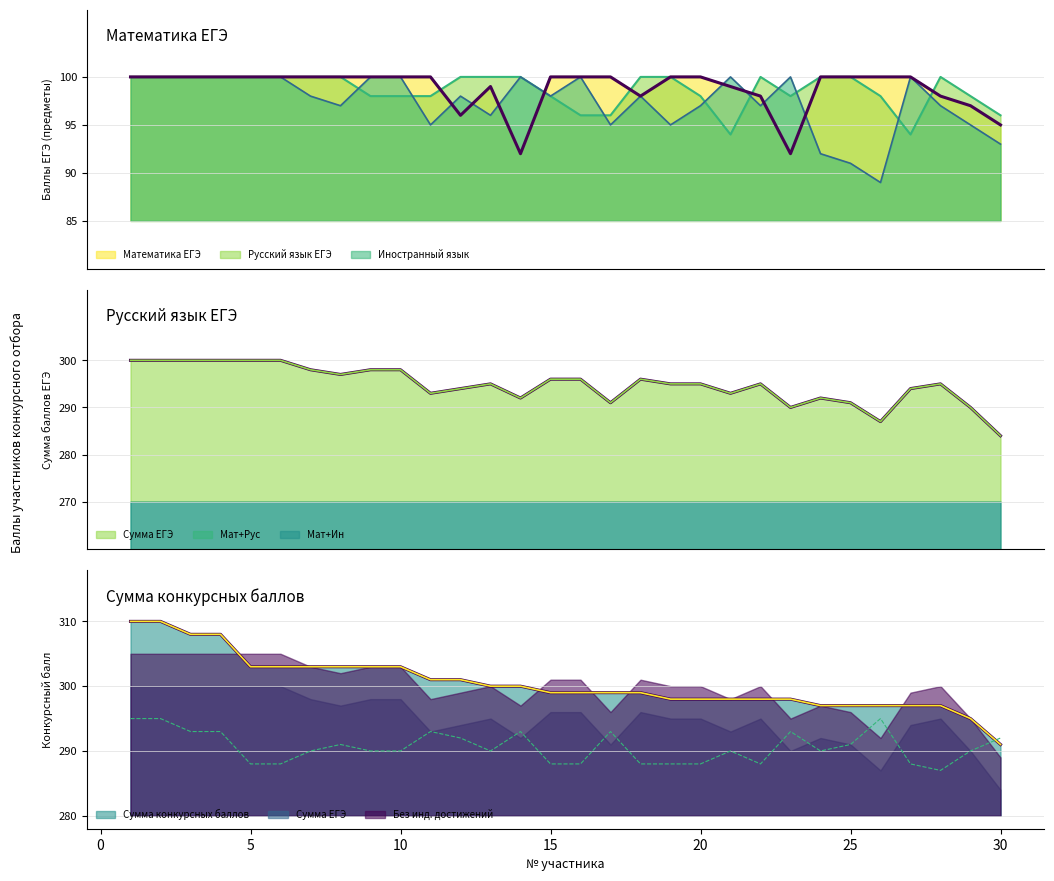

How many categories are shown in the chart?

30